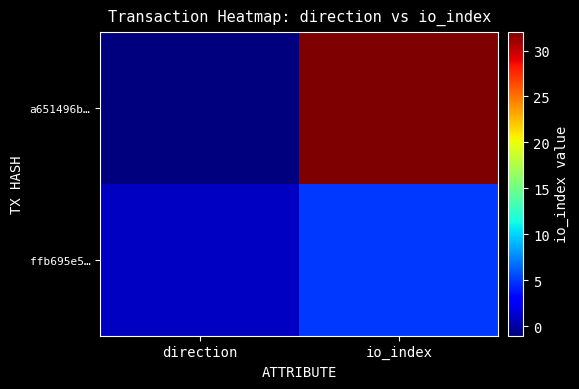

Reading left to right, extract all data points from this chart.

a651496b…: direction=-1	io_index=32
ffb695e5…: direction=1	io_index=5